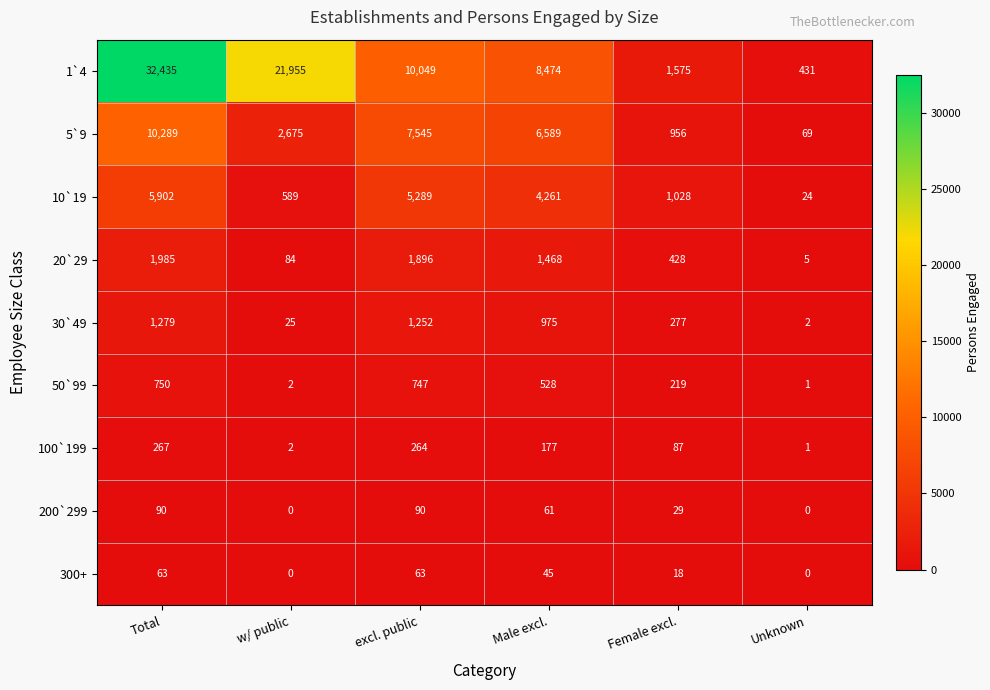

Between excl. public and Female excl., which series saw the biggest shift?

1`4